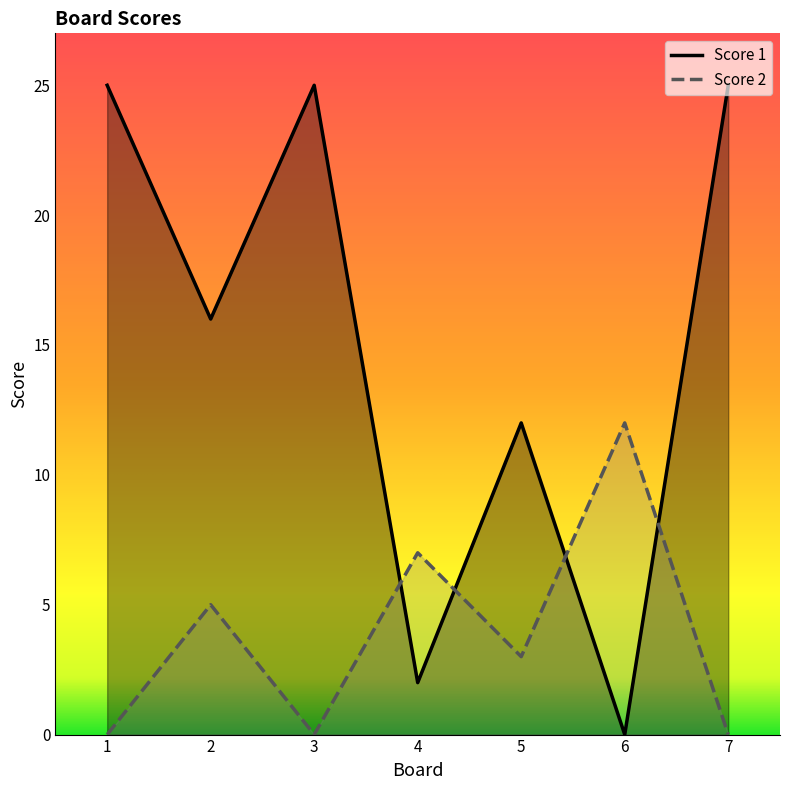

How many intersections are there between Score 2 and Score 1?

4